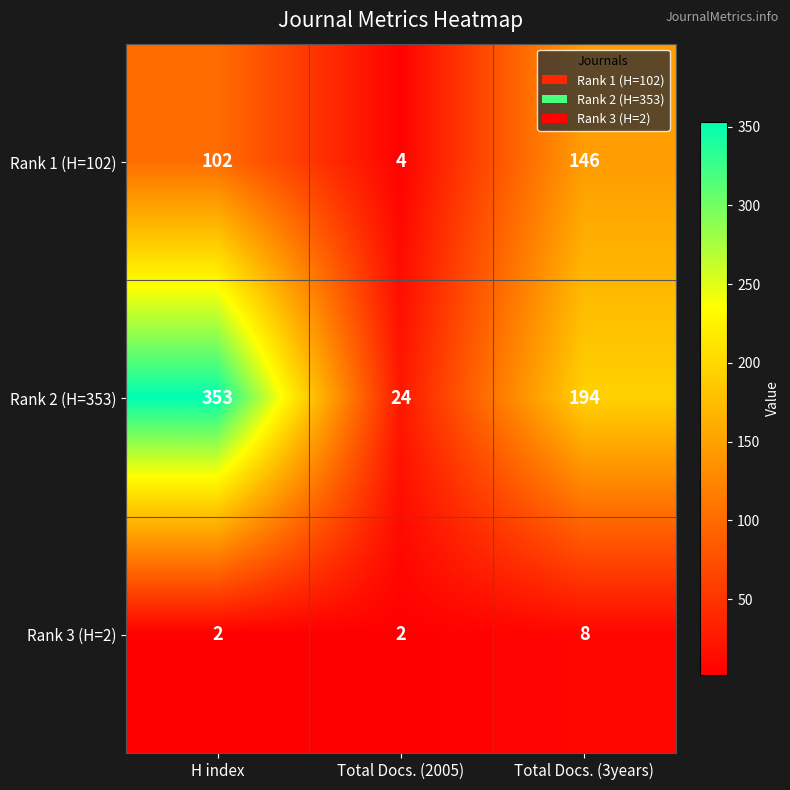

What is the difference between the maximum and second lowest values in the Rank 3 (H=2) series?

6